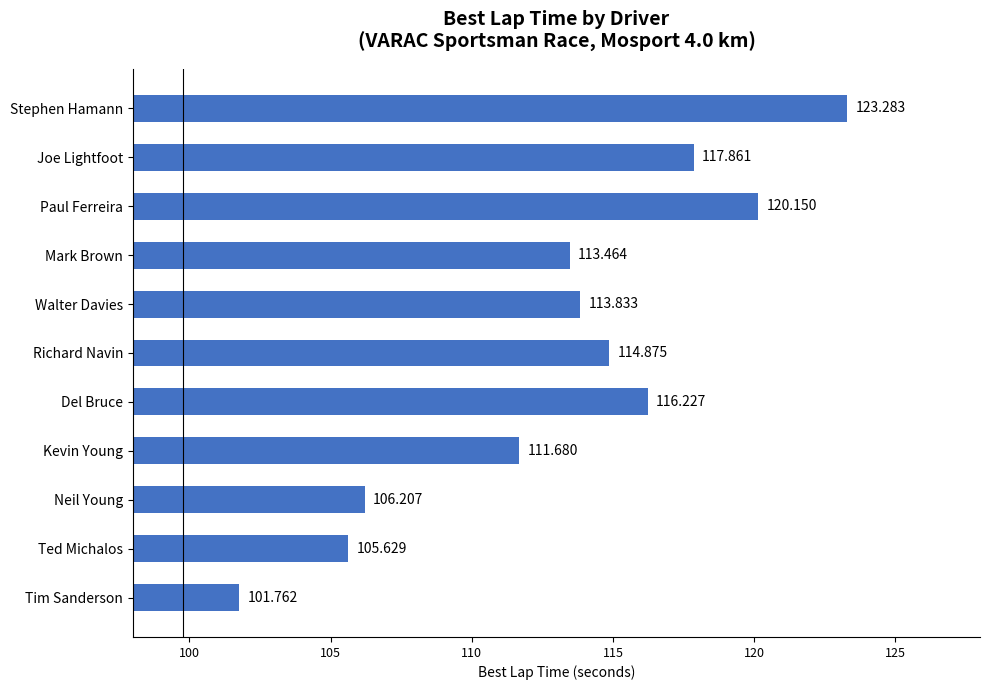

Rank the categories by value from lowest to highest.

Tim Sanderson, Ted Michalos, Neil Young, Kevin Young, Mark Brown, Walter Davies, Richard Navin, Del Bruce, Joe Lightfoot, Paul Ferreira, Stephen Hamann